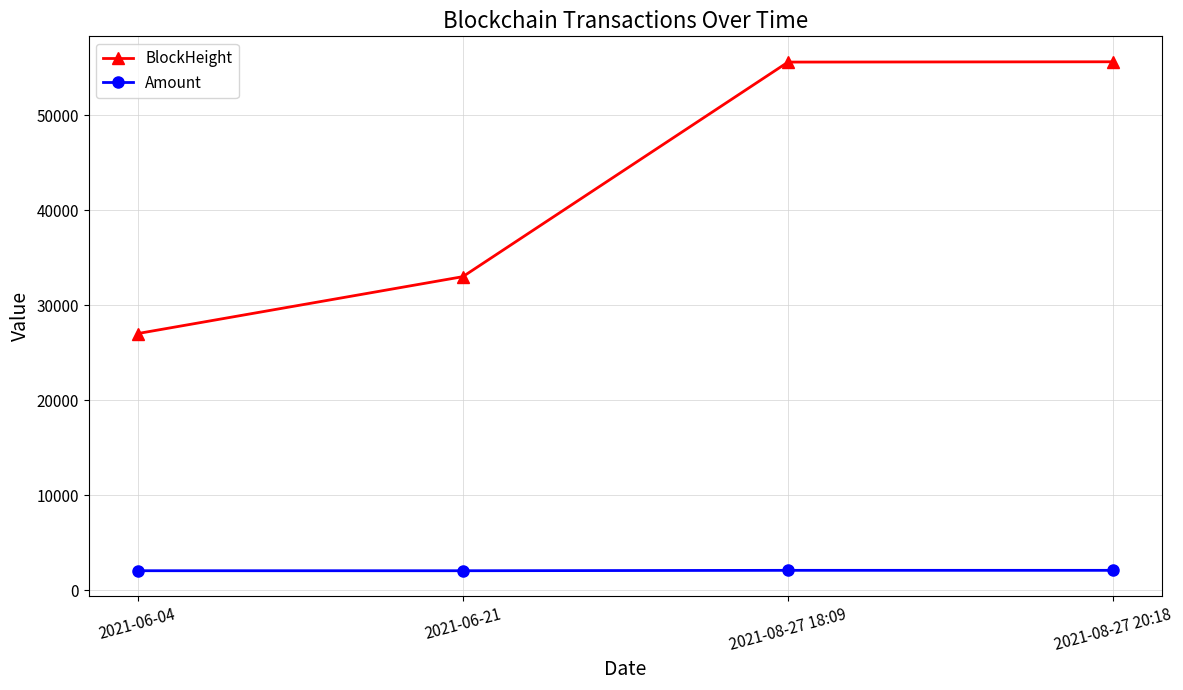

What are all the series names shown in the legend?

BlockHeight, Amount